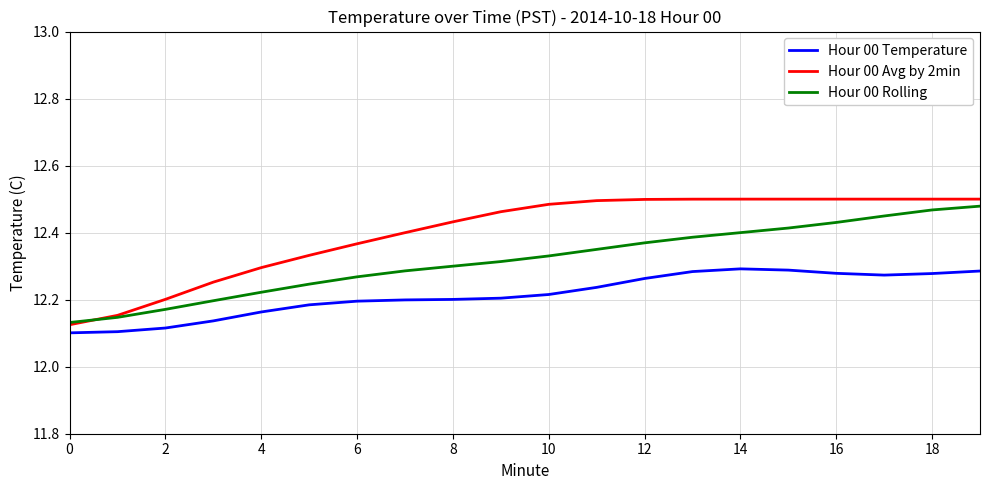

What are all the series names shown in the legend?

Hour 00 Temperature, Hour 00 Avg by 2min, Hour 00 Rolling